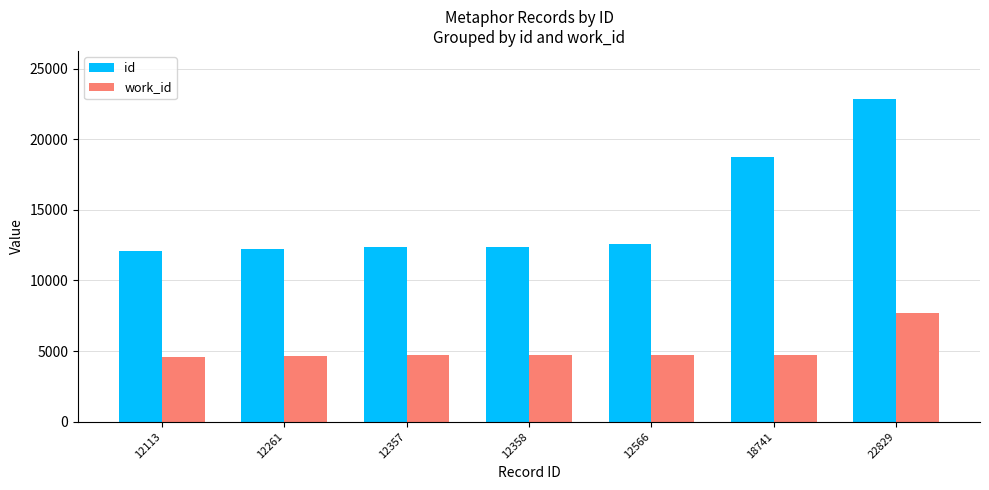

What is the approximate value of work_id at 22829?

7687